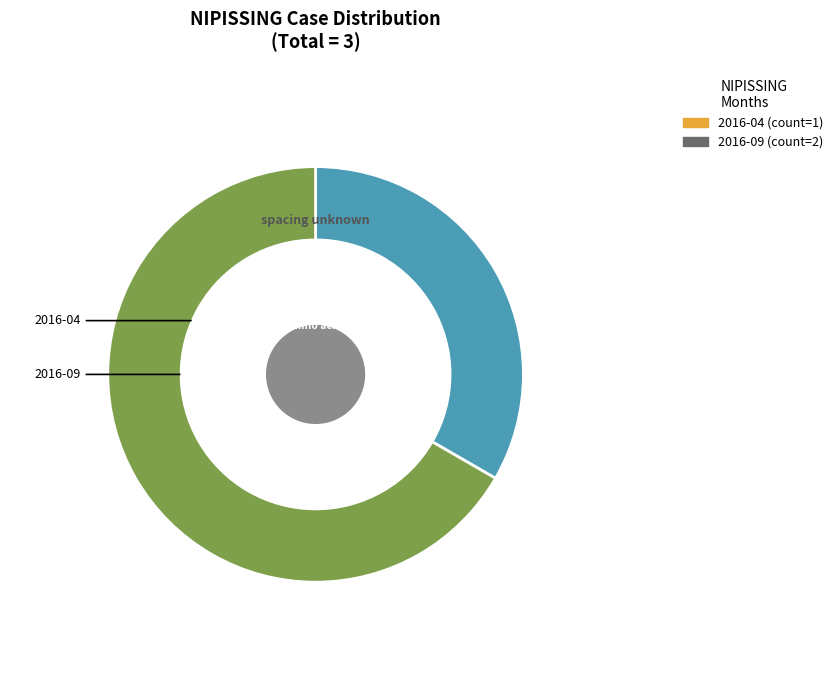

To the nearest percent, what is the average slice percentage?

50%